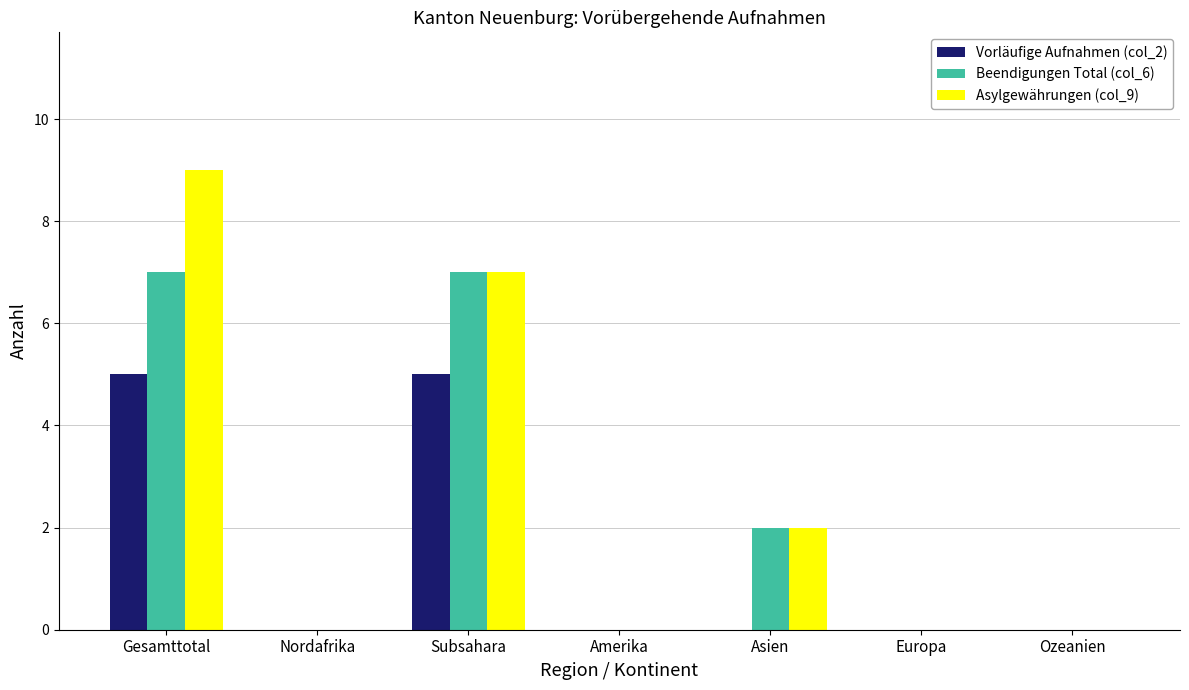

Reading right to left, what are all the values shown in this chart?

Vorläufige Aufnahmen (col_2): 0	0	0	0	5	0	5
Beendigungen Total (col_6): 0	0	2	0	7	0	7
Asylgewährungen (col_9): 0	0	2	0	7	0	9